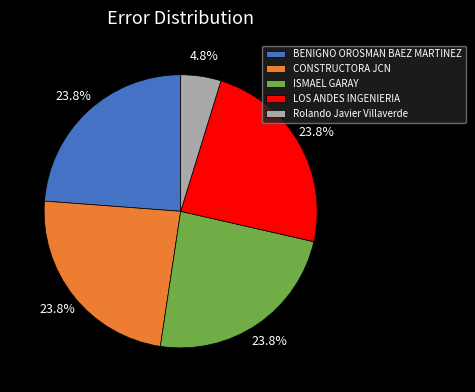

How many slices are in this pie chart?

5